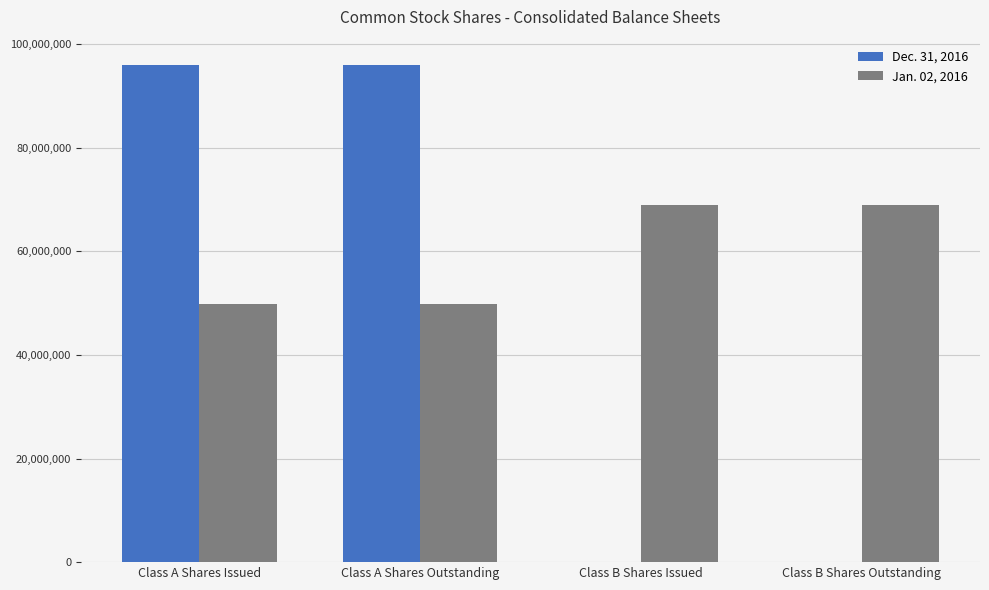

True or false: Dec. 31, 2016 has a value of 96033222 at Class A Shares Outstanding.

True